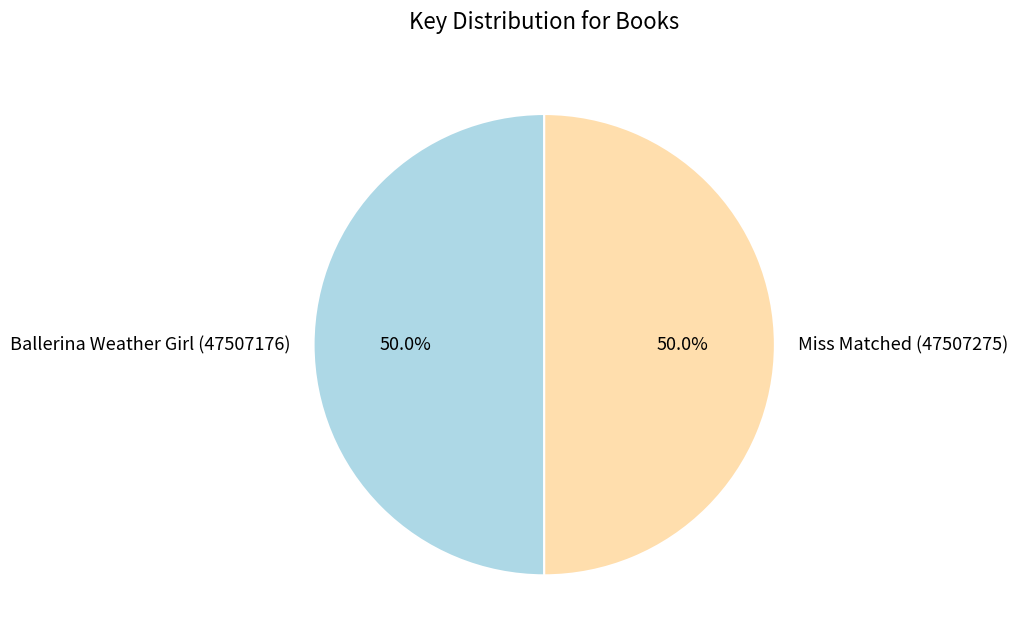

What is the ratio of the value at Miss Matched (47507275) to the value at Ballerina Weather Girl (47507176)?

1.0